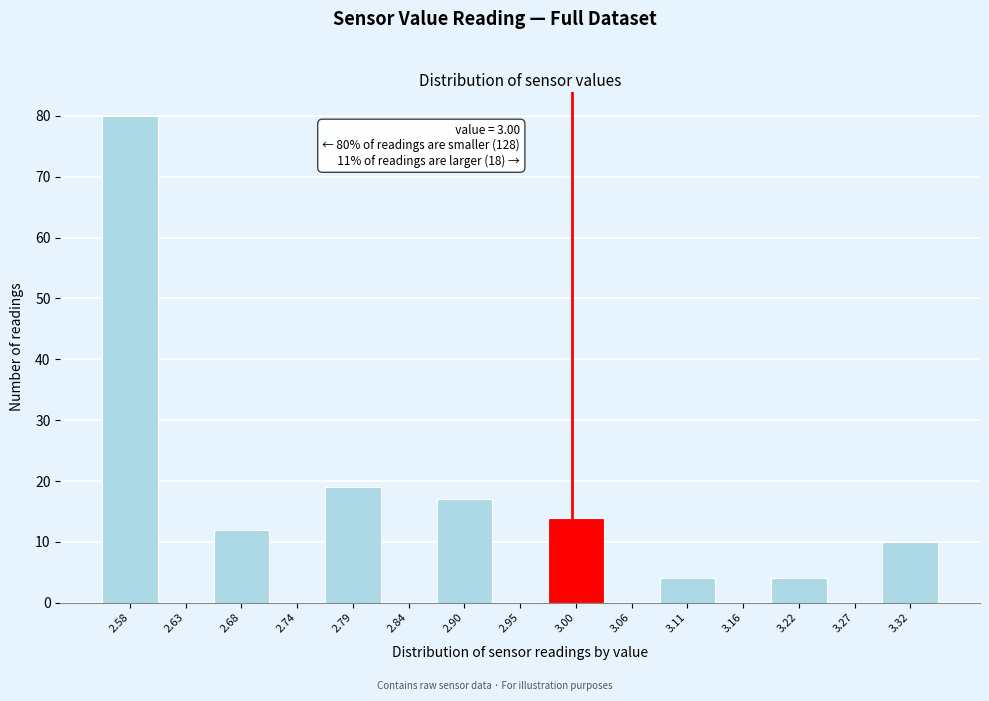

Which range on the x-axis has the tallest bar?

2.55 to 2.60